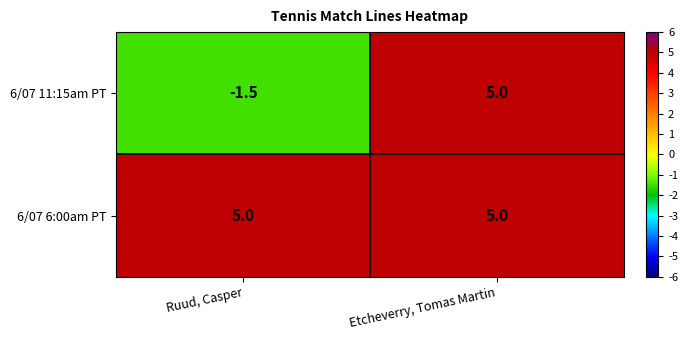

Which series has the largest total across all categories?

6/07 6:00am PT